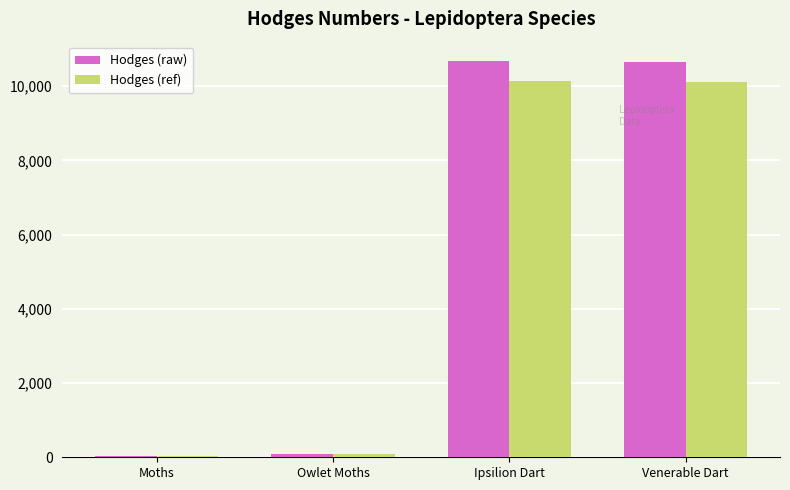

What is the highest value of the Hodges (ref) series?

10129.9